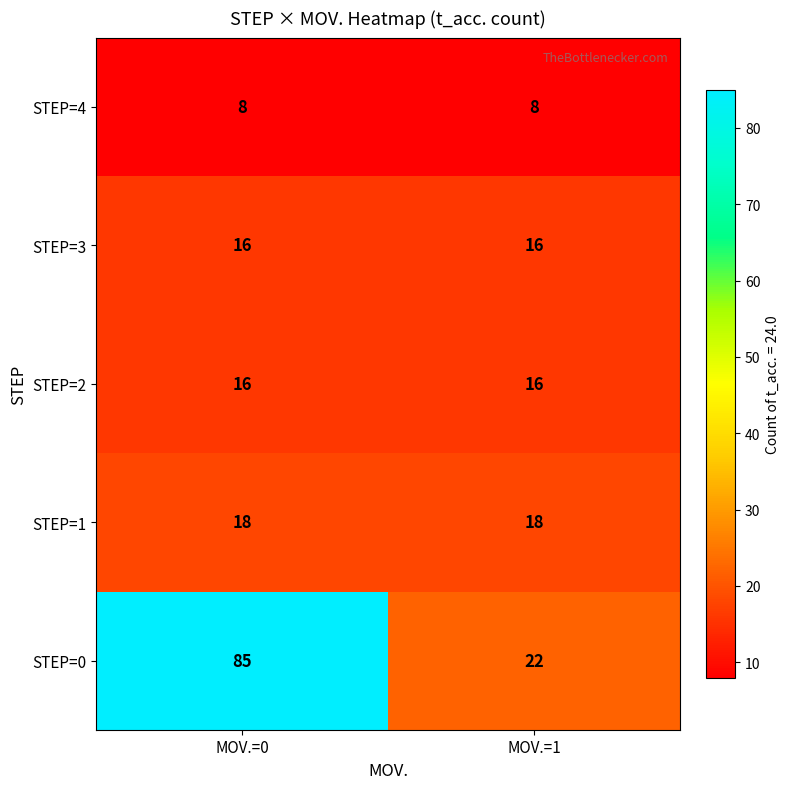

Rank the categories by STEP=0 value from lowest to highest.

MOV.=1, MOV.=0